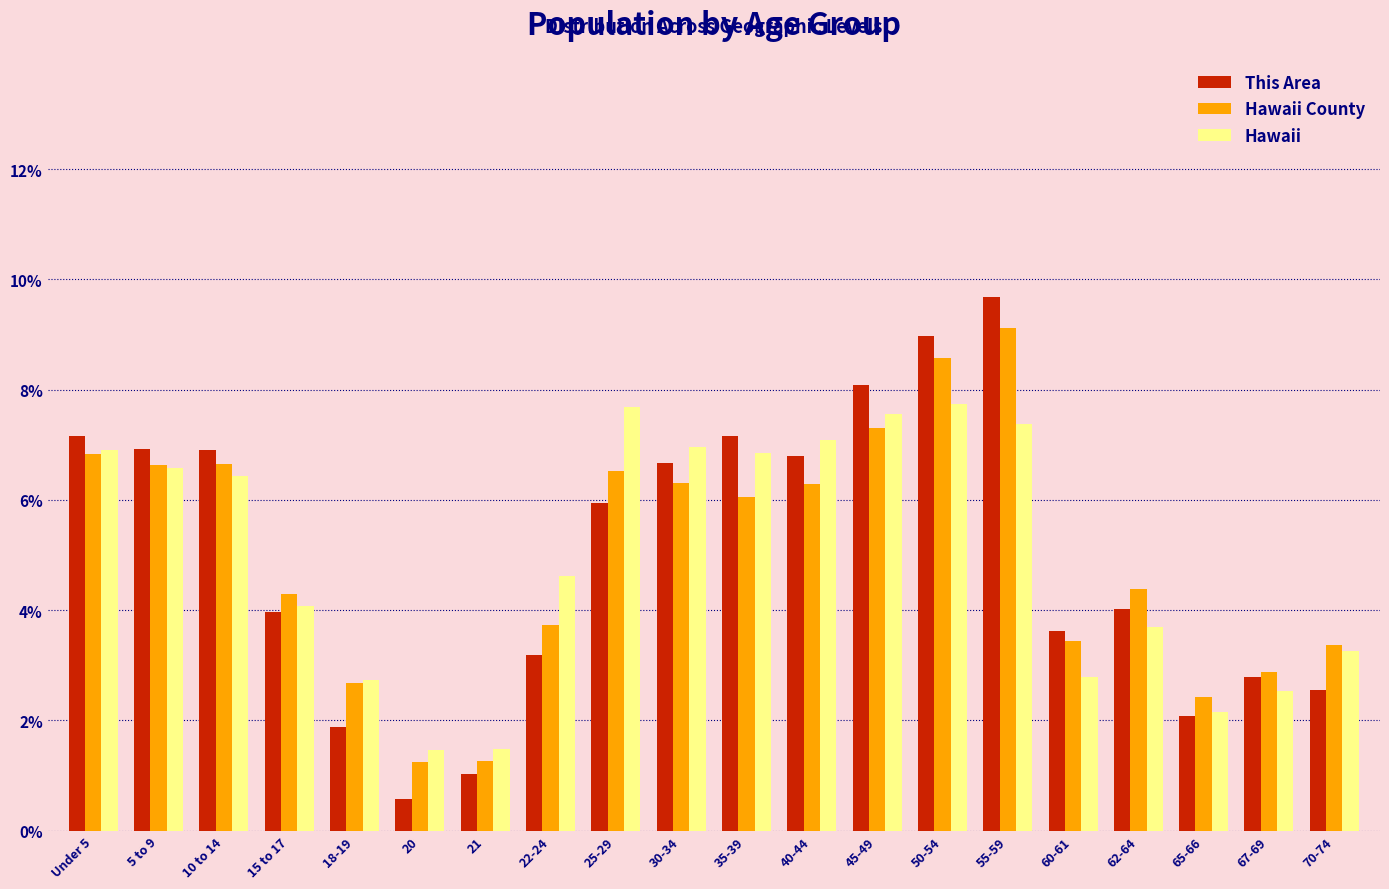

What is the minimum value for Hawaii?

1.5